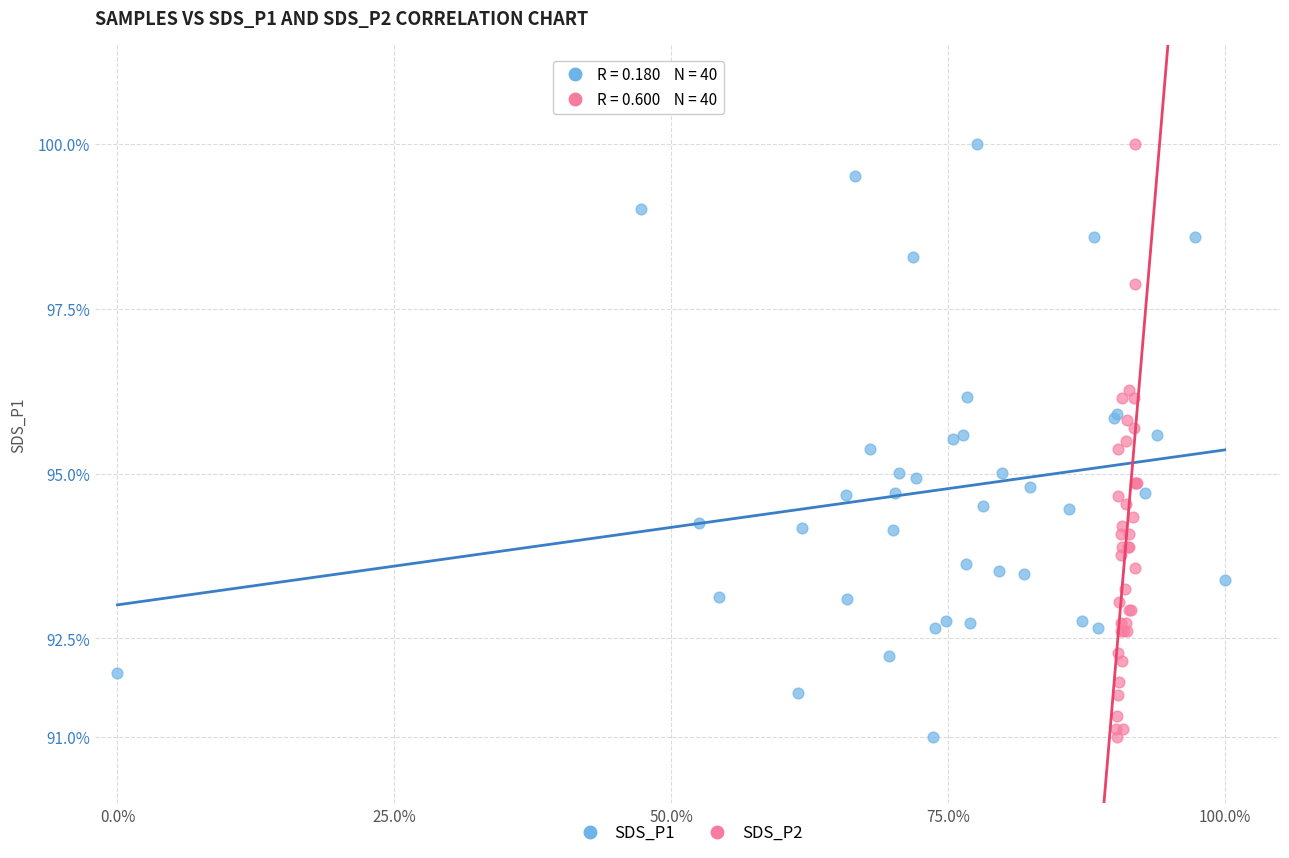

What are all the series names shown in the legend?

SDS_P1, SDS_P2